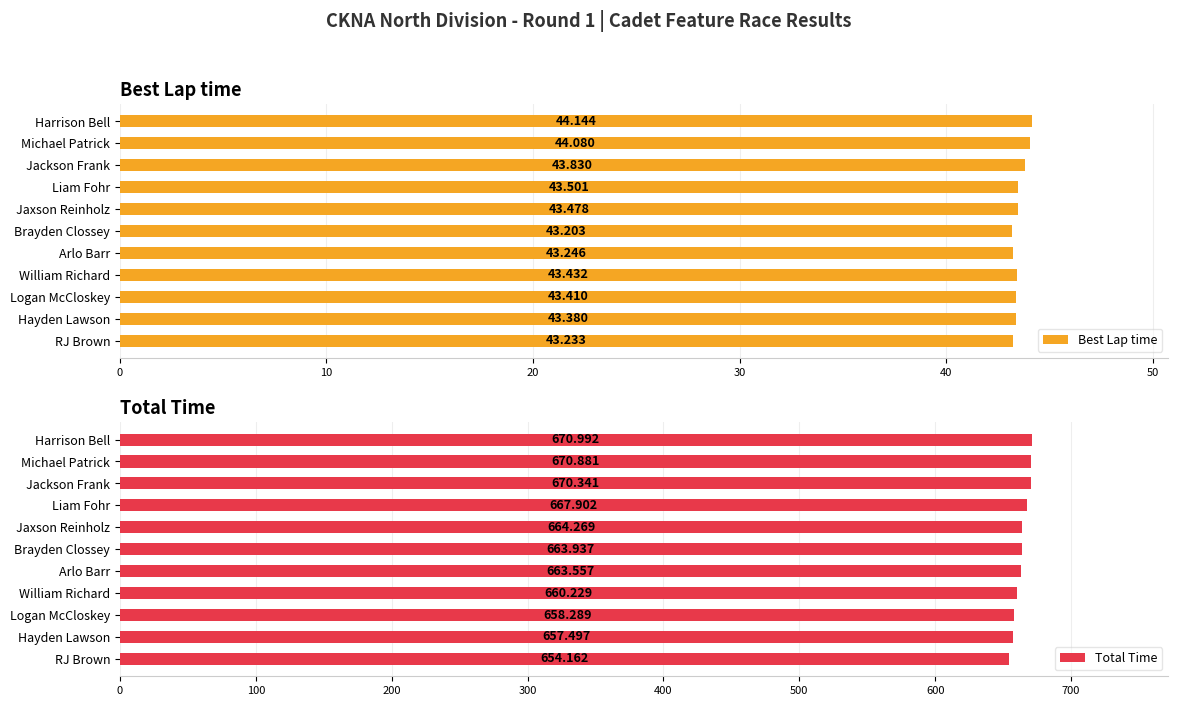

How many bars are there in each group?

2